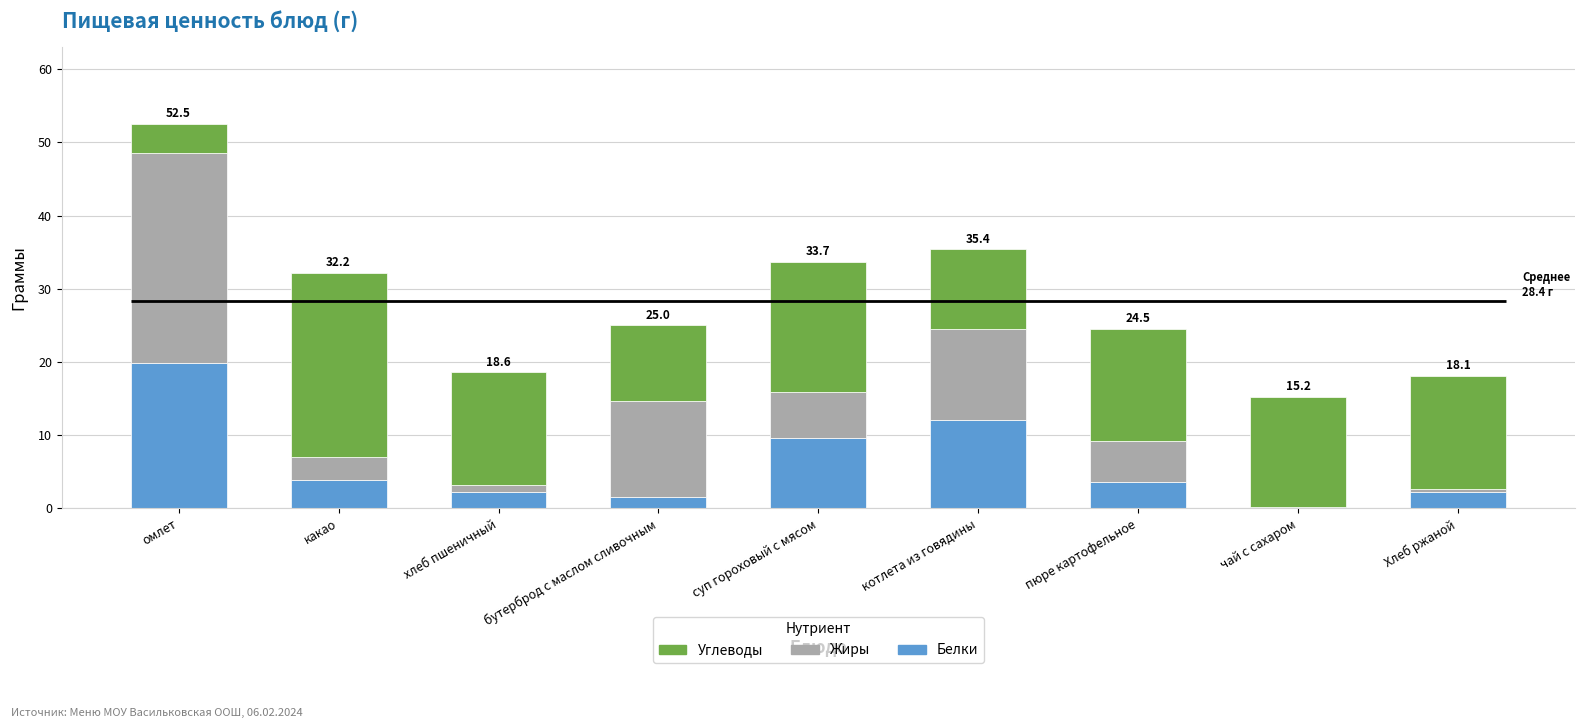

At which label does Углеводы first exceed 15?

какао